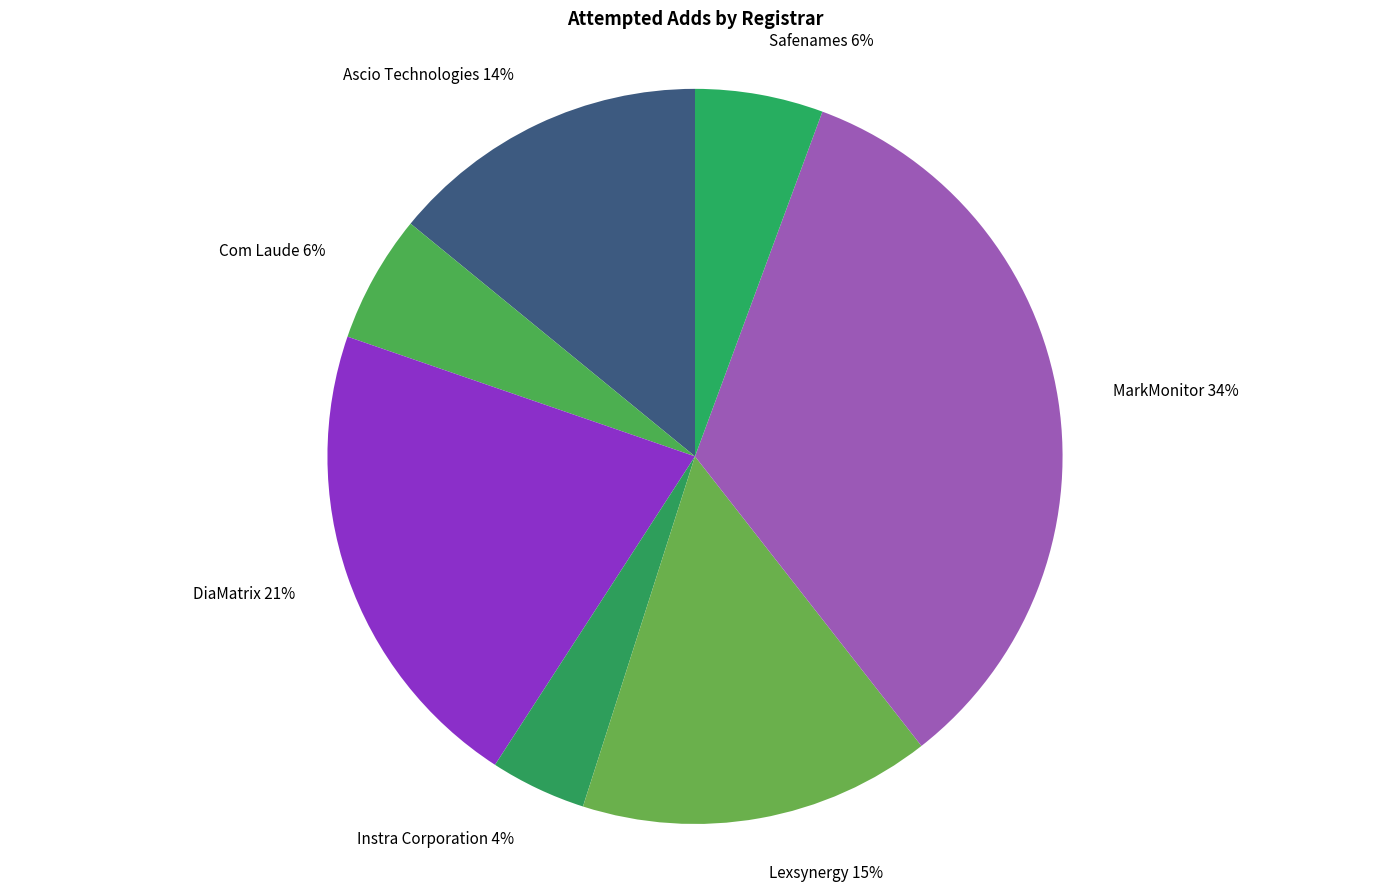

Is it true that Safenames is 6% of the pie?

True